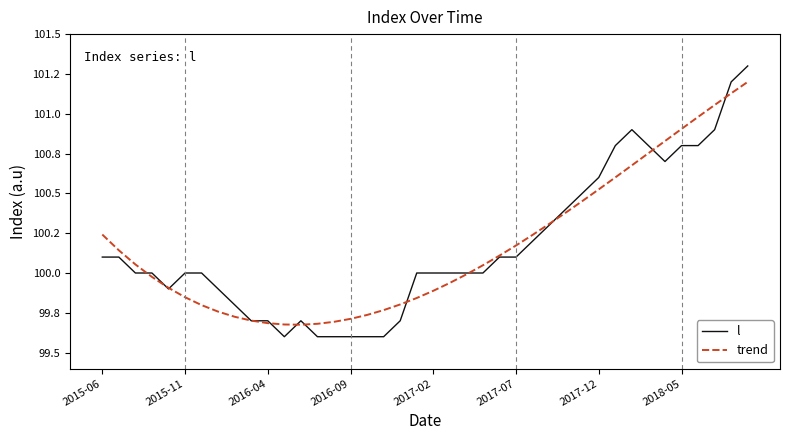

Does the chart have visible grid lines?

No